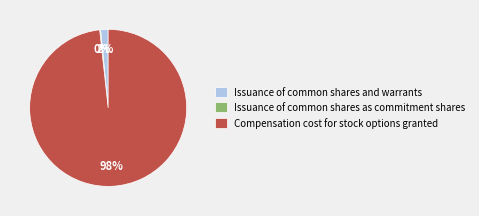

Which slice is the largest?

Compensation cost for stock options granted